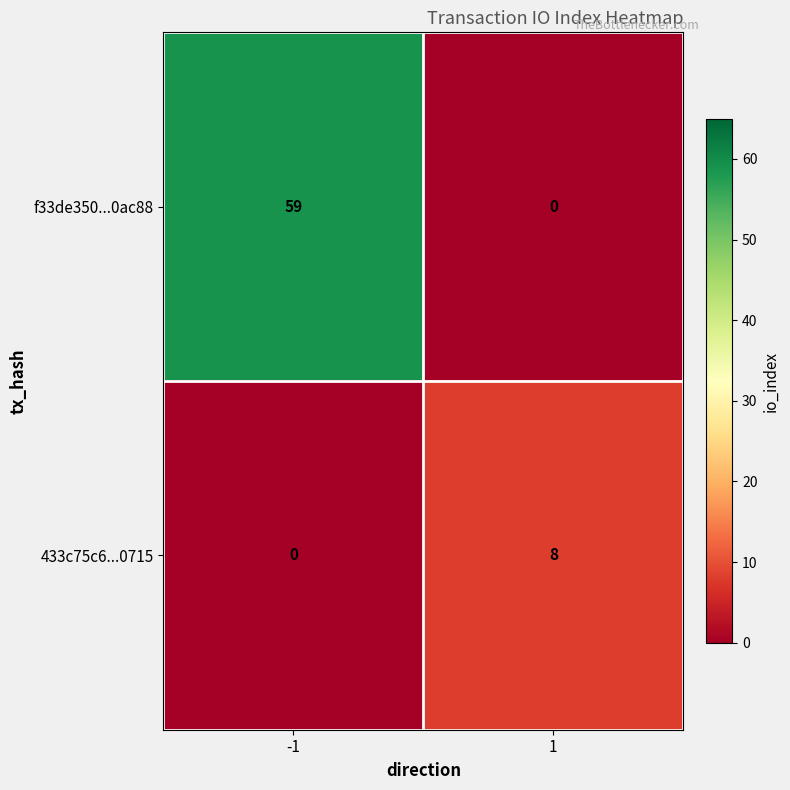

What is the maximum value shown in the chart?

59